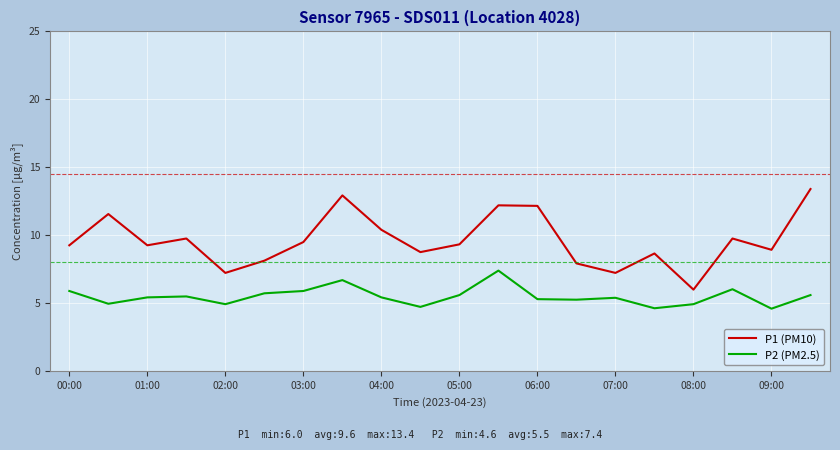

What is the minimum value for P1 (PM10)?

6.0